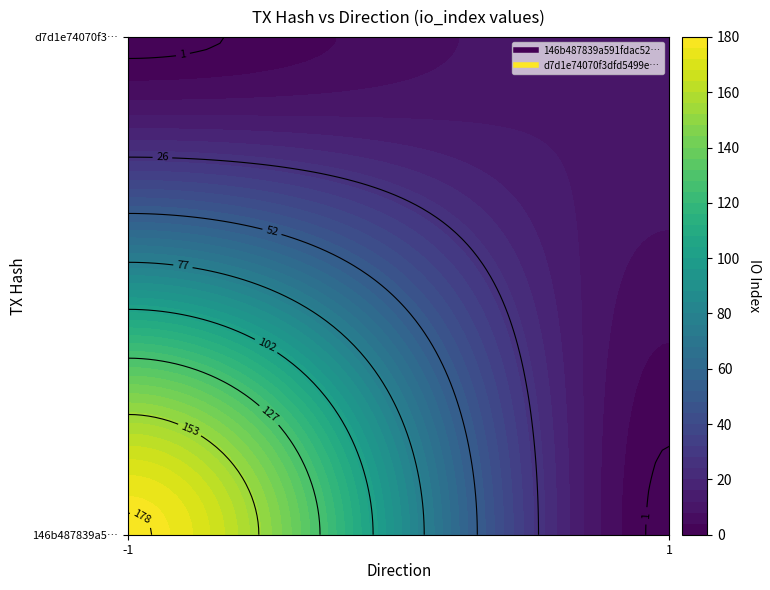

Which series has the widest spread of values?

146b487839a591fdac52bc23eac18362795cf8b